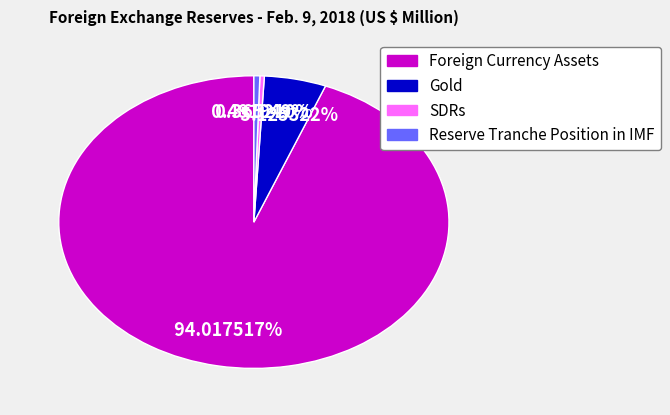

How many segments does this pie chart have?

4